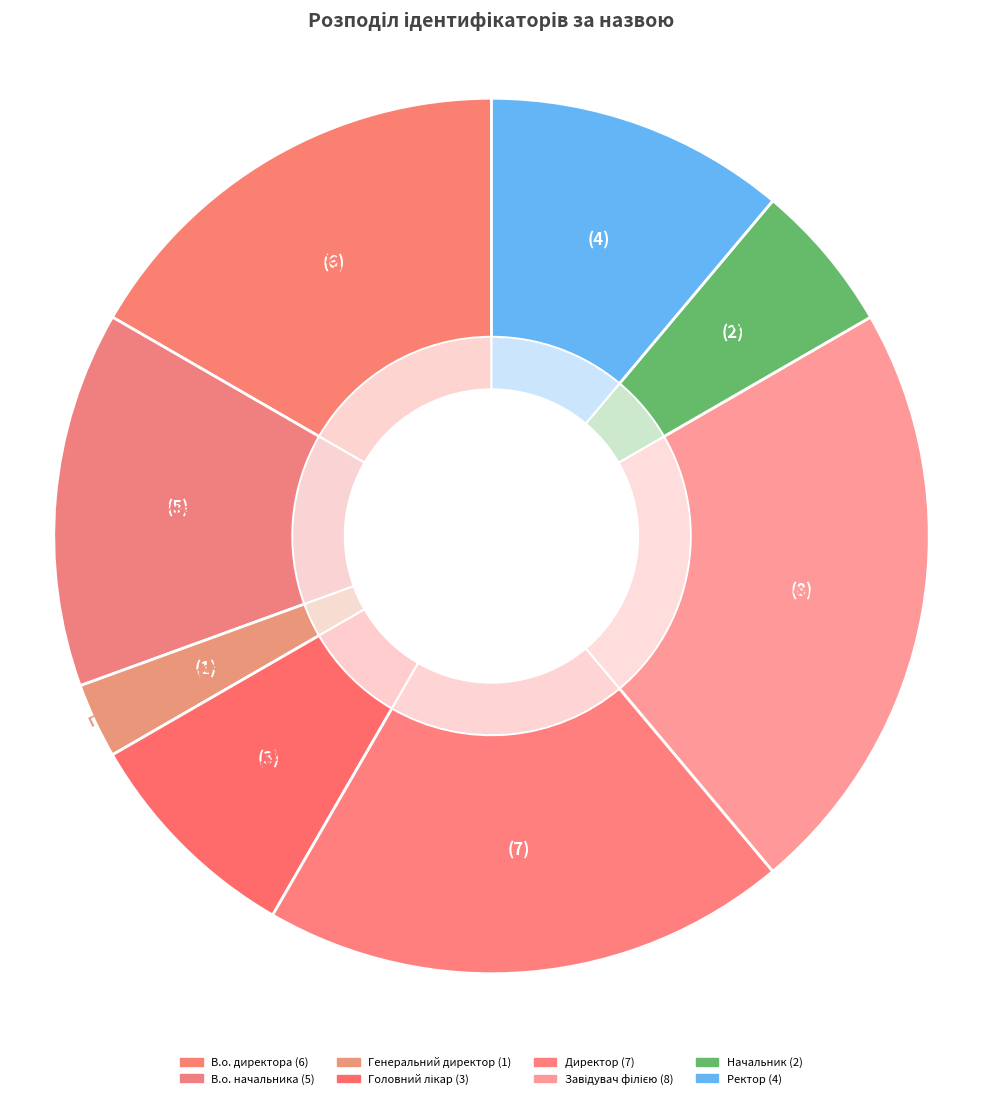

Is there any slice that represents more than half of the pie?

No